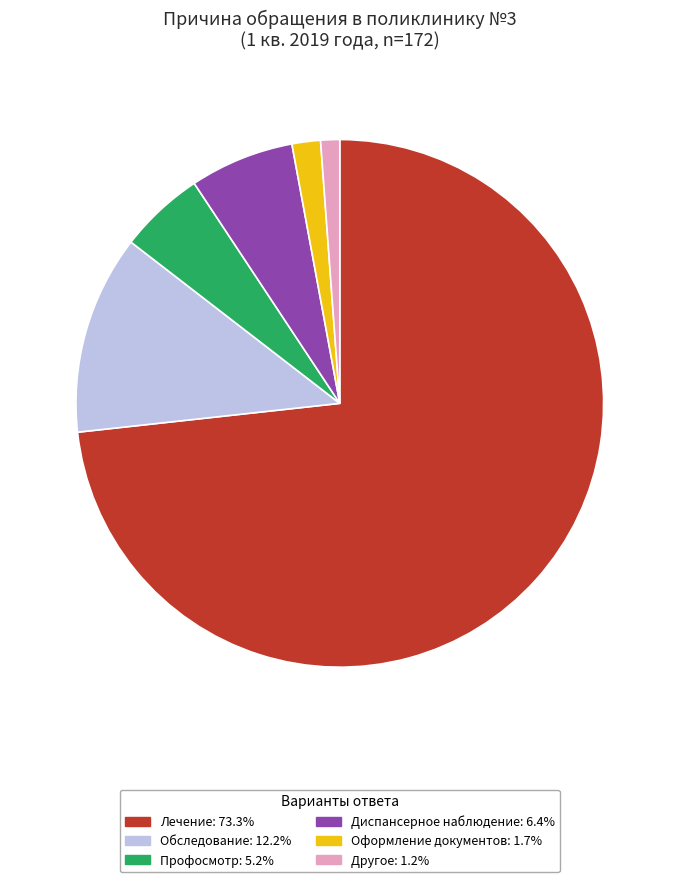

Count the number of slices in the pie.

6